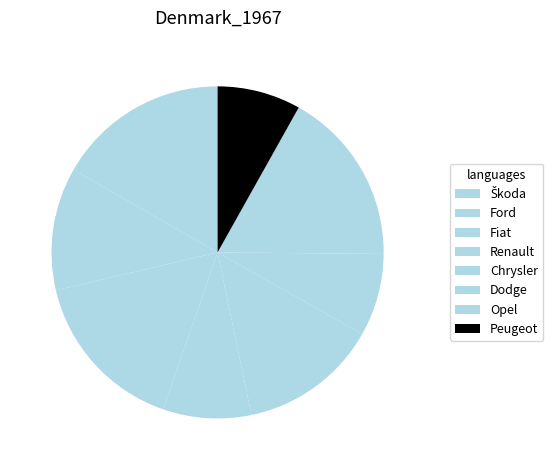

Count the number of slices in the pie.

8